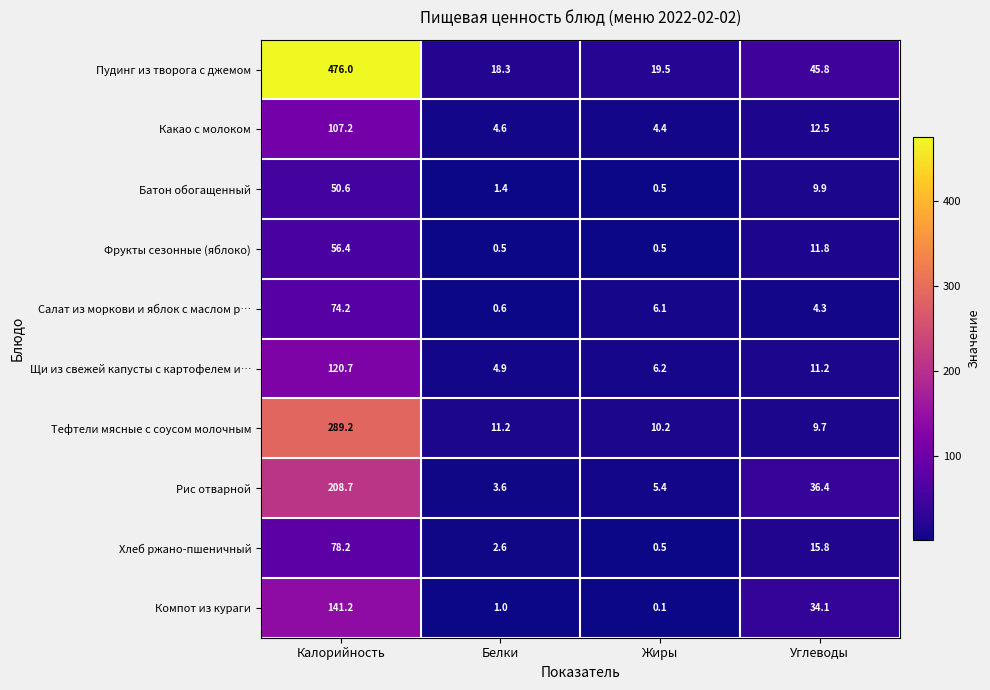

At which label does Рис отварной first exceed 36?

Калорийность